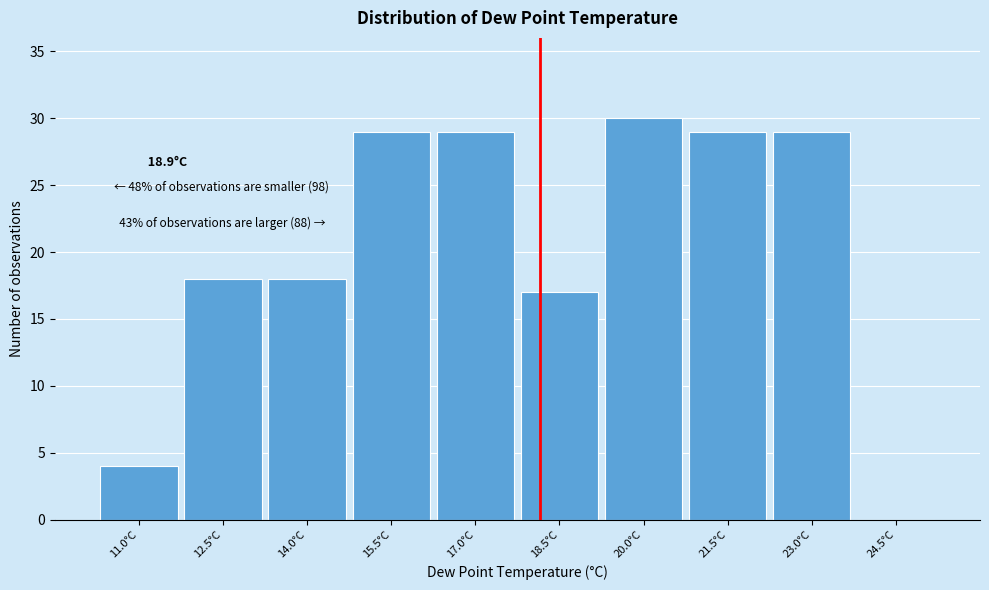

Reading left to right, what are all the values shown in this chart?

11.0°C=4	12.5°C=18	14.0°C=18	15.5°C=29	17.0°C=29	18.5°C=17	20.0°C=30	21.5°C=29	23.0°C=29	24.5°C=0